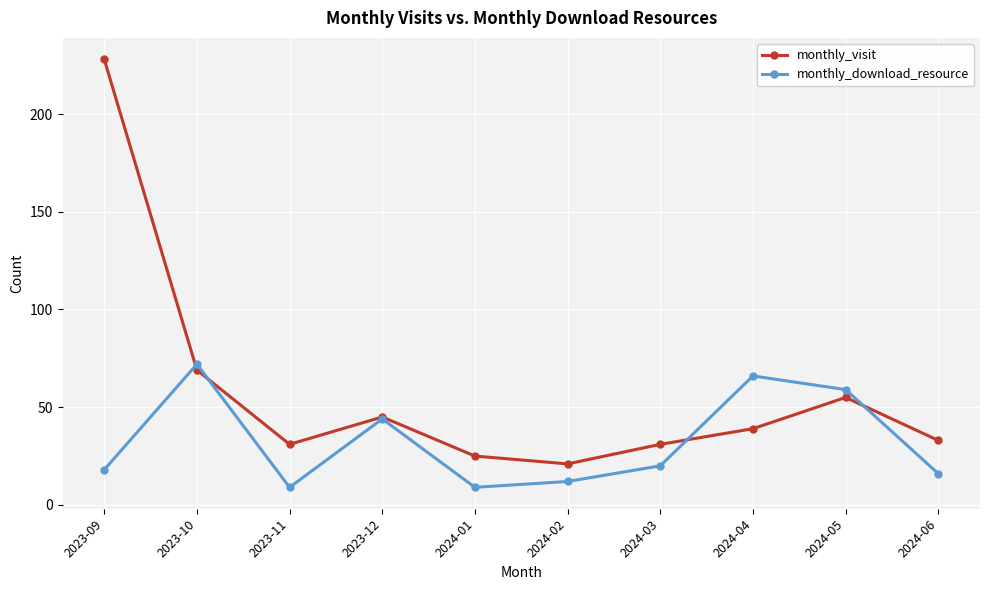

What is the label of the 7th point from the left?

2024-03